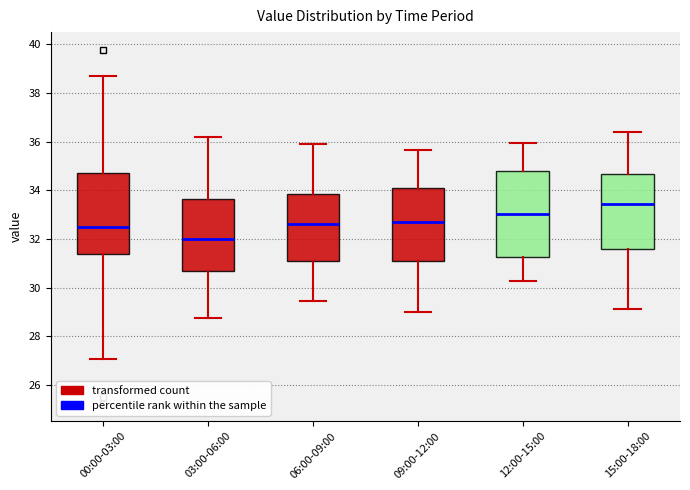

Reading left to right, read every box against the y-axis: the position of its median line, the range the box covers, and the ends of its whiskers. The values are not printed on the chart, so give them approximately, as read against the axis.

00:00-03:00: median 32.6, box 31.4 to 34.8, whiskers 27.0 to 38.8
03:00-06:00: median 32.0, box 30.8 to 33.6, whiskers 28.8 to 36.2
06:00-09:00: median 32.6, box 31.0 to 33.8, whiskers 29.4 to 36.0
09:00-12:00: median 32.8, box 31.2 to 34.2, whiskers 29.0 to 35.6
12:00-15:00: median 33.0, box 31.2 to 34.8, whiskers 30.2 to 36.0
15:00-18:00: median 33.4, box 31.6 to 34.6, whiskers 29.2 to 36.4